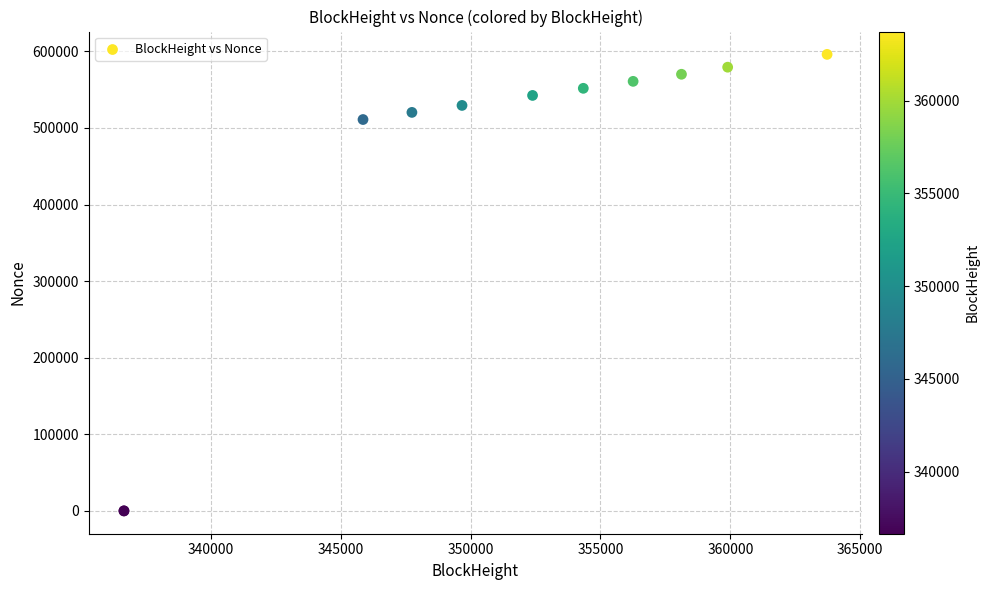

What Y value in the scatter plot is closest to 297996?

510938